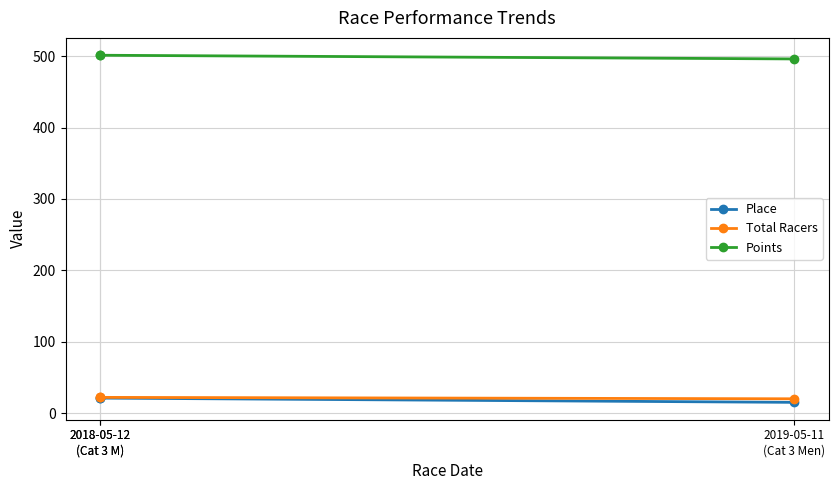

What is the difference between the maximum and minimum values in the Total Racers series?

2.0